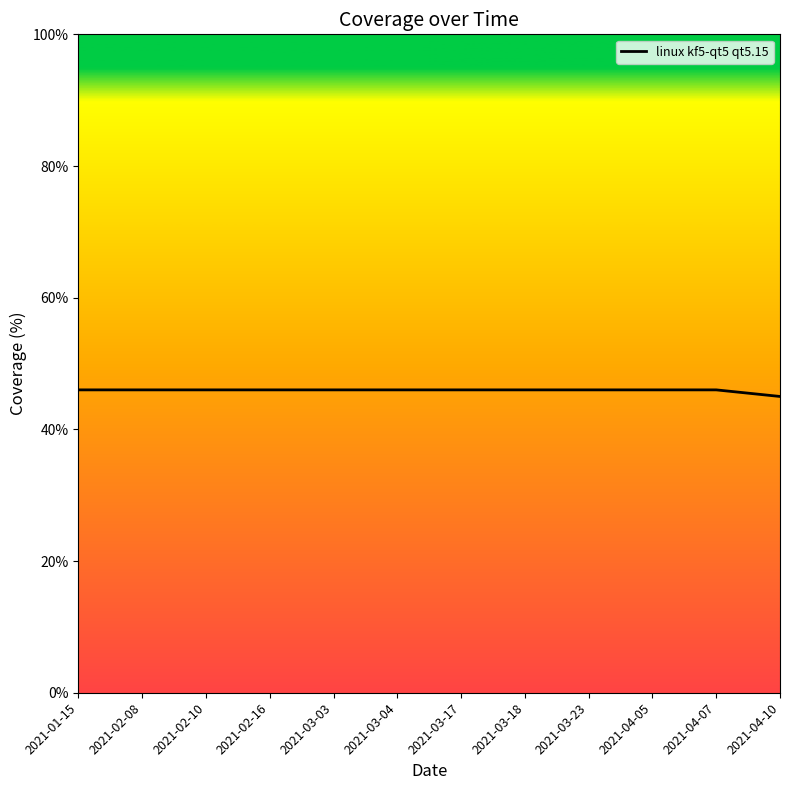

What is the maximum value shown in the chart?

46